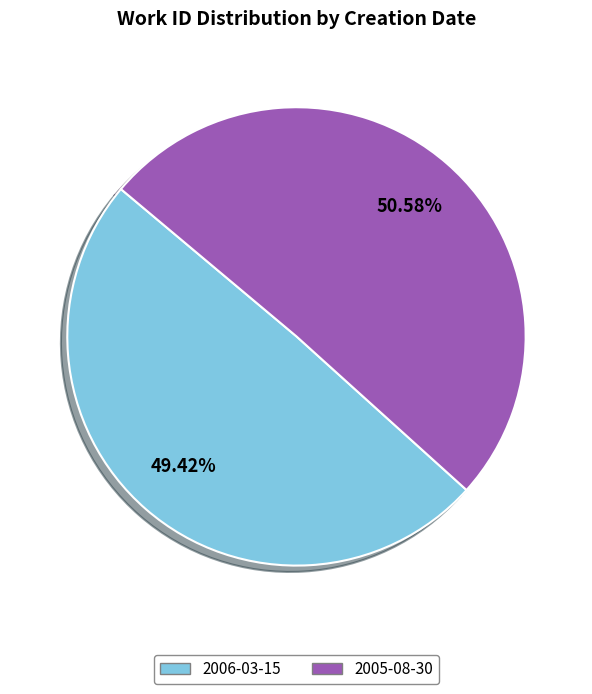

Which has a higher value, 2006-03-15 or 2005-08-30?

2005-08-30